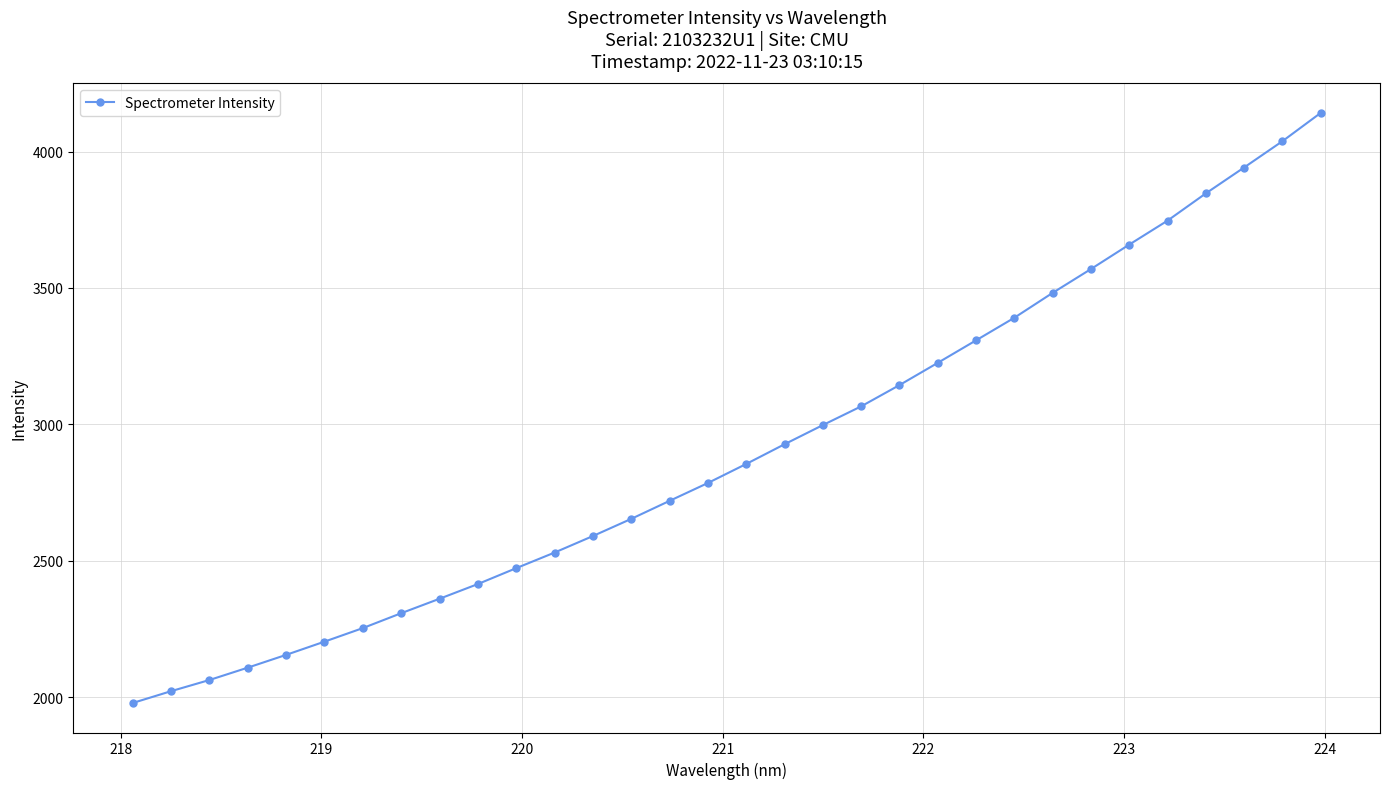

What is the smallest value displayed?

1979.4